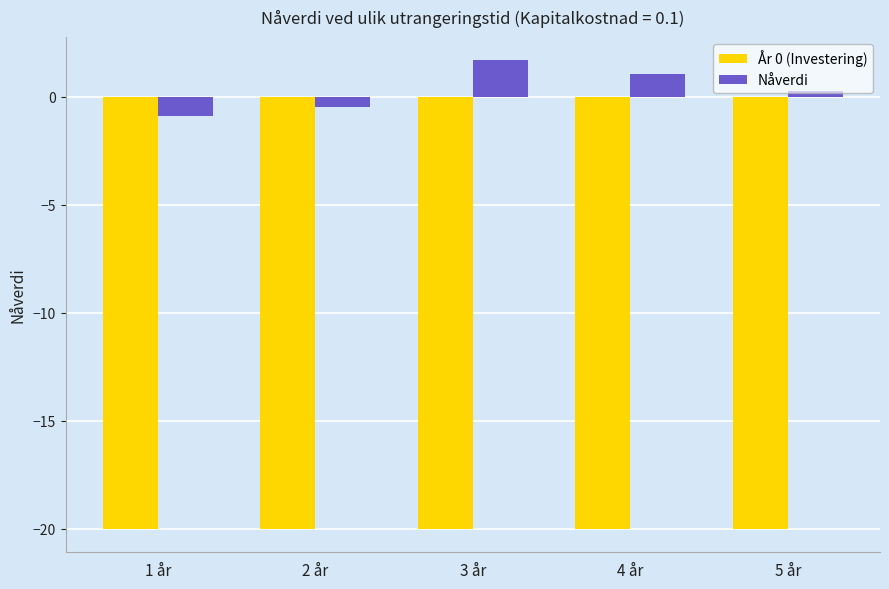

What is the total value across all series at 1 år?

-20.9